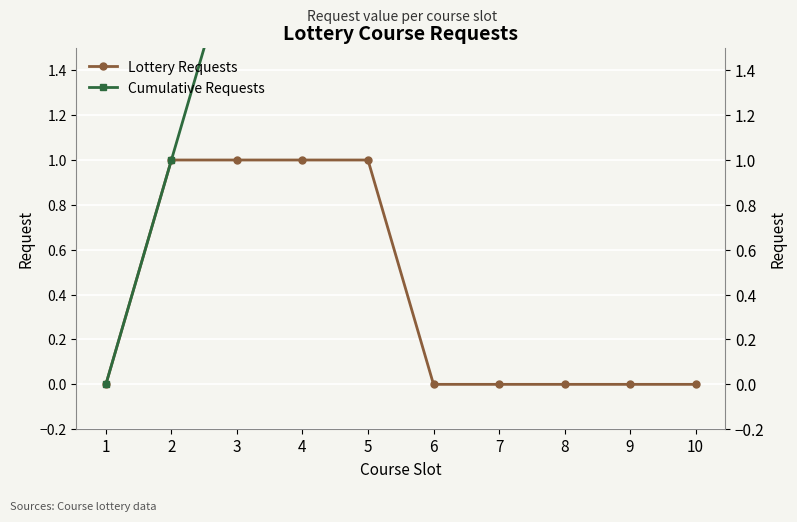

What is the total value across all series at 9?

4